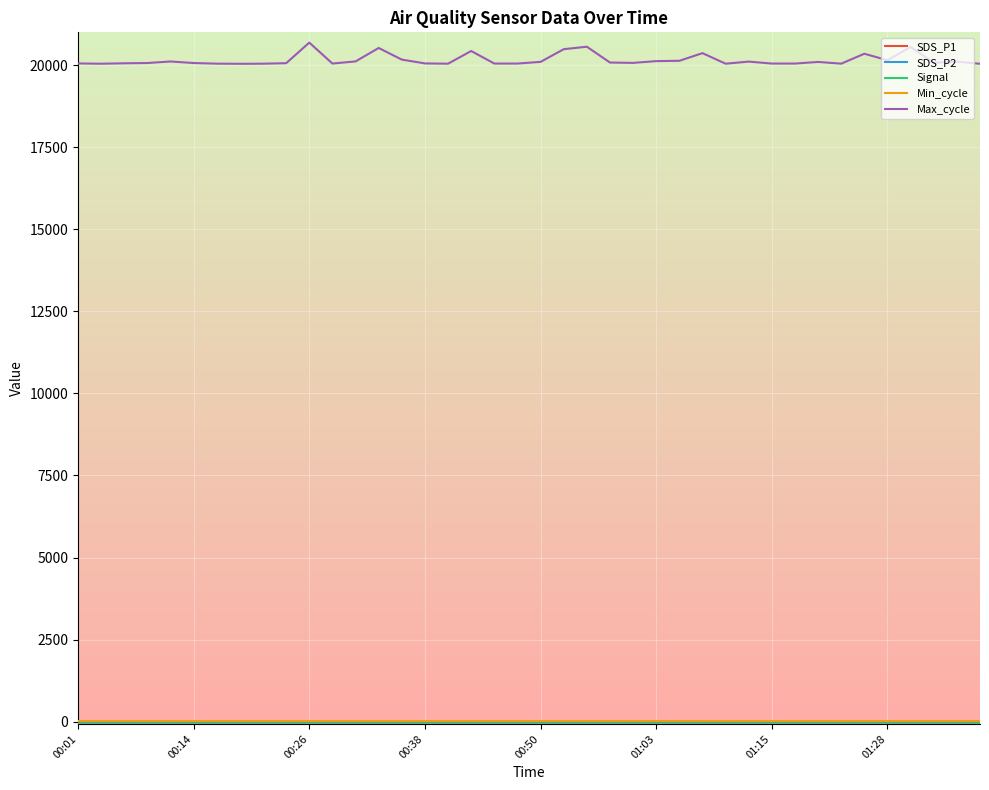

Which series has the largest total across all categories?

Max_cycle